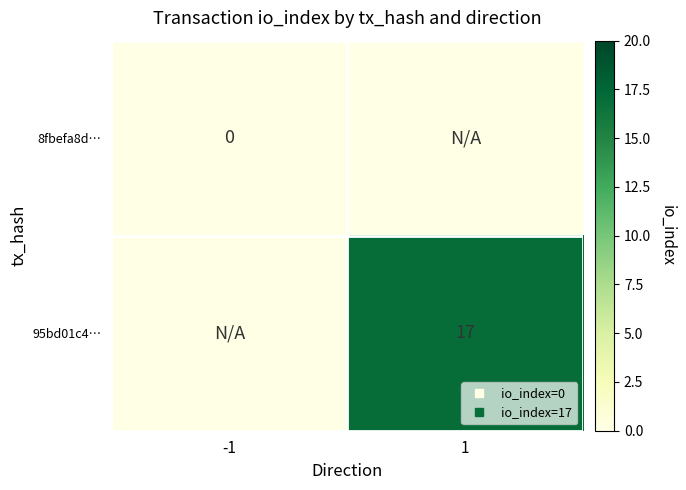

Which series has the largest total across all categories?

95bd01c4…